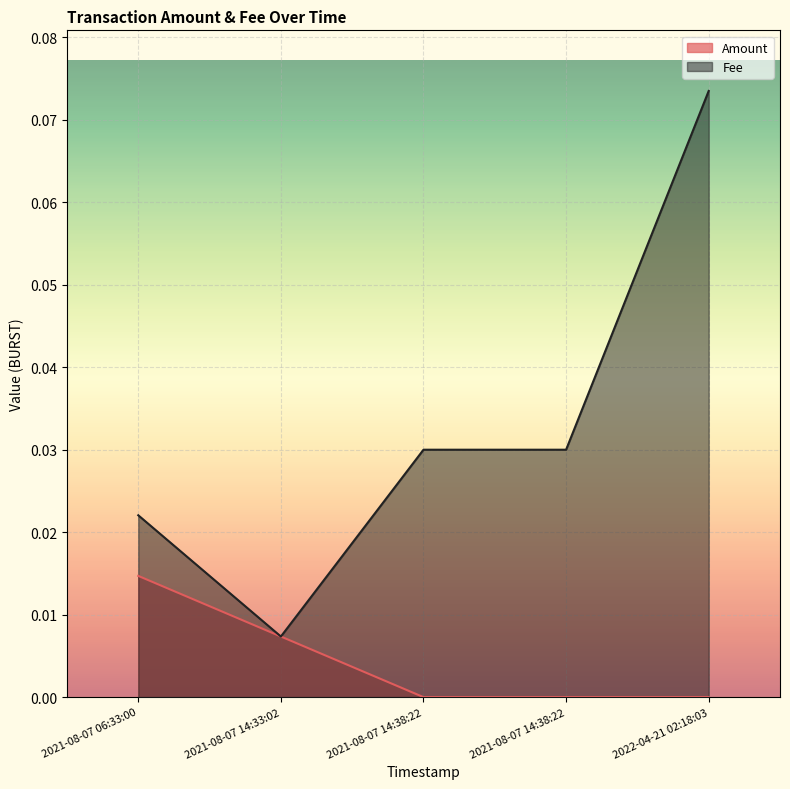

True or false: Fee and Amount cross at least once.

False